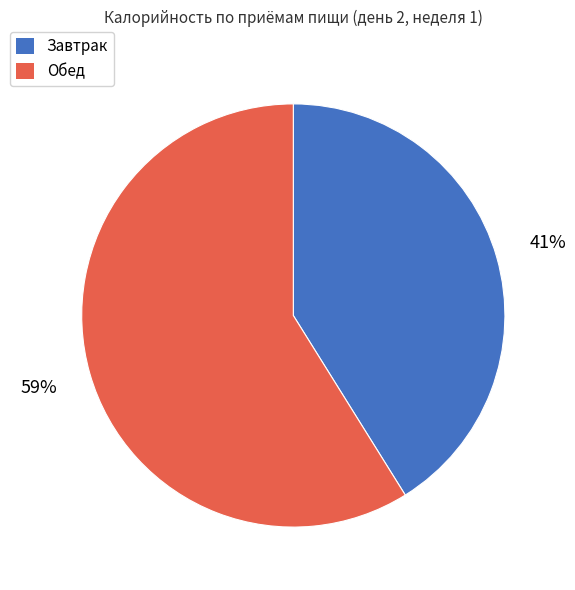

True or false: Завтрак accounts for 41% of the total.

True